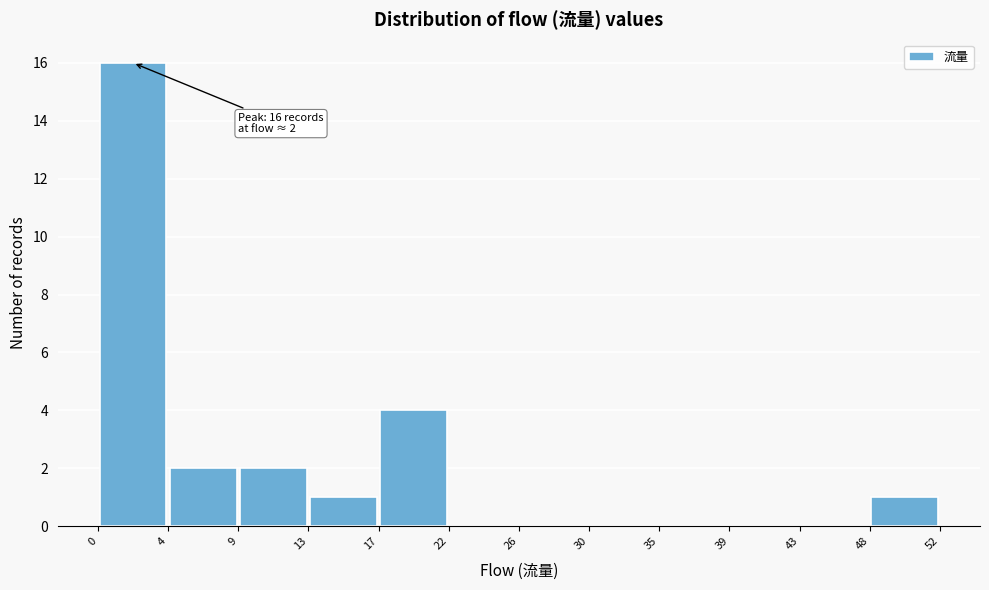

Which range on the x-axis has the tallest bar?

0 to 4